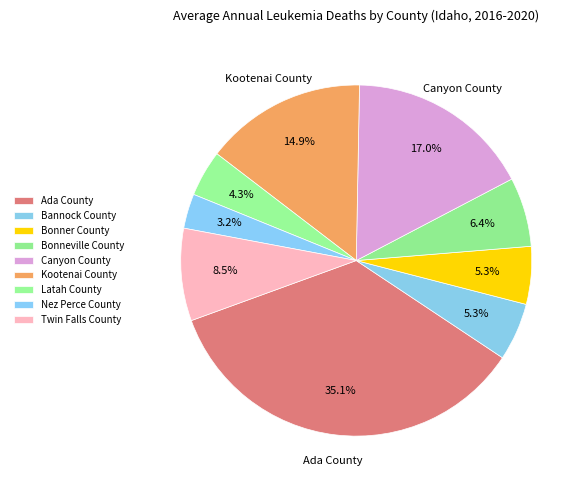

Which has a higher value, Bannock County or Canyon County?

Canyon County